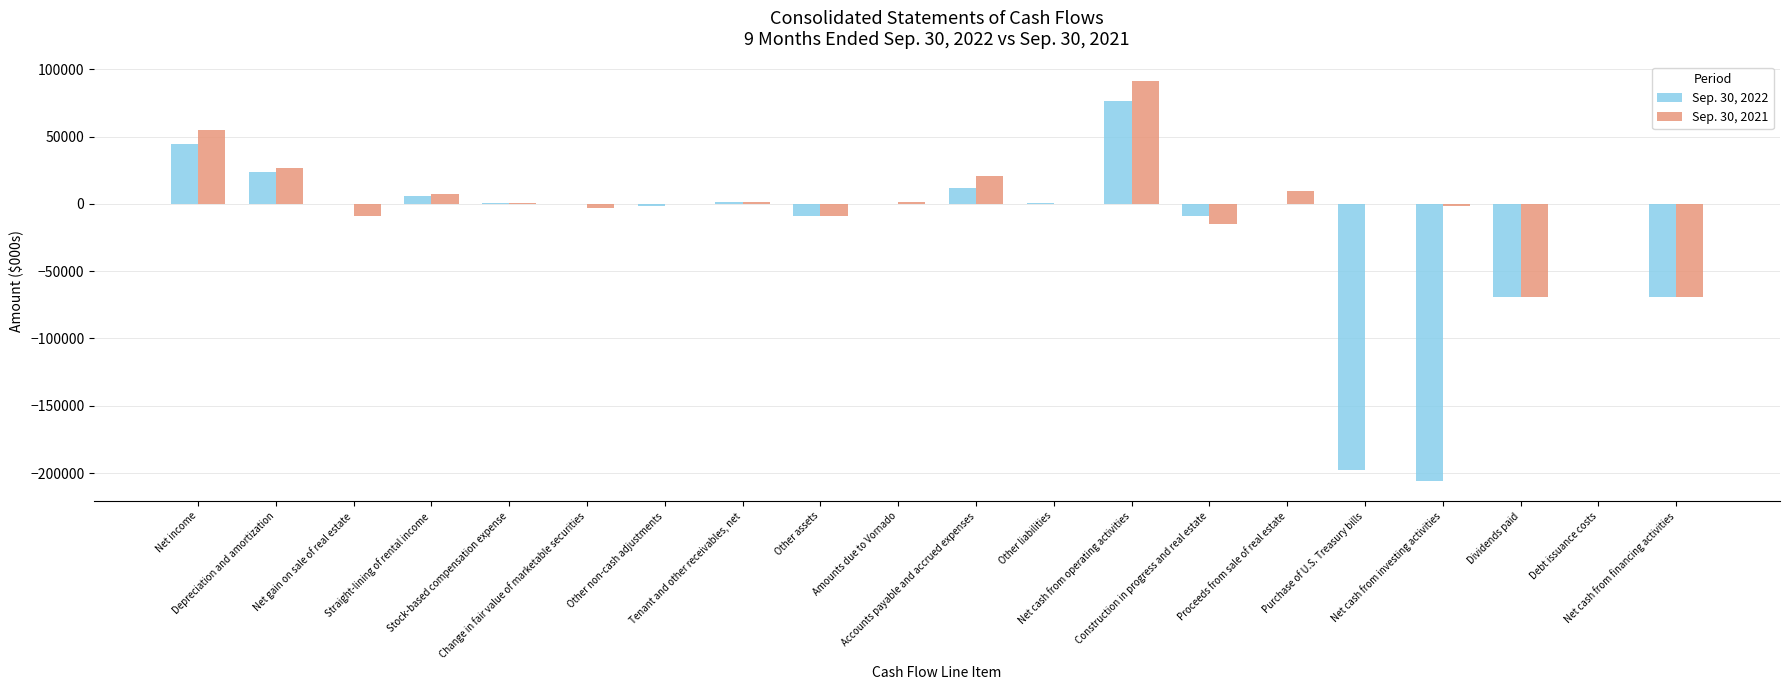

The Sep. 30, 2022 series shows 6028 at Straight-lining of rental income. True or false?

True